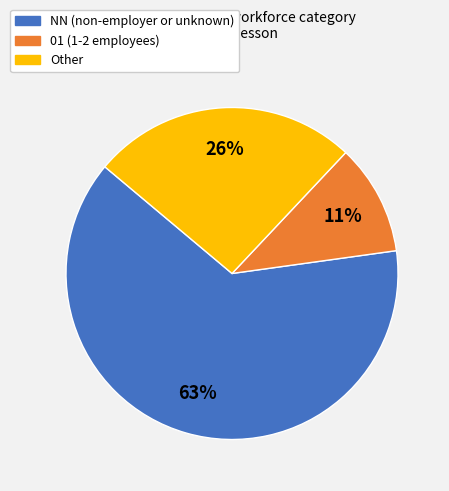

To the nearest percent, what is the average slice percentage?

33%